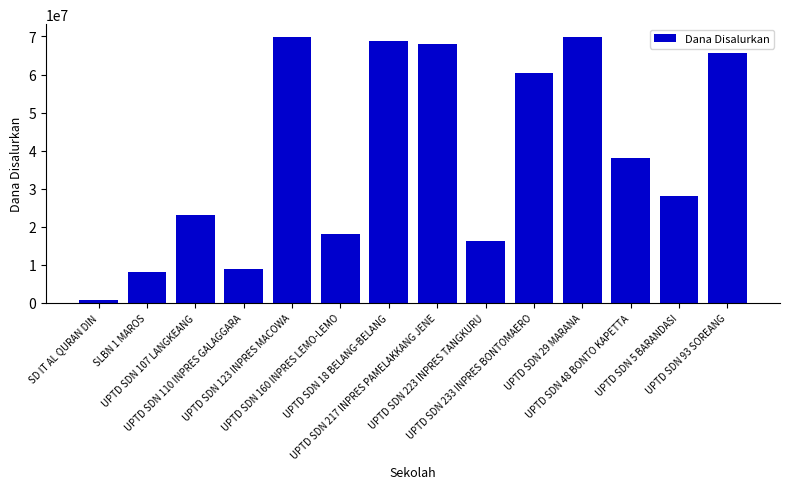

What is the greatest value displayed?

69750000